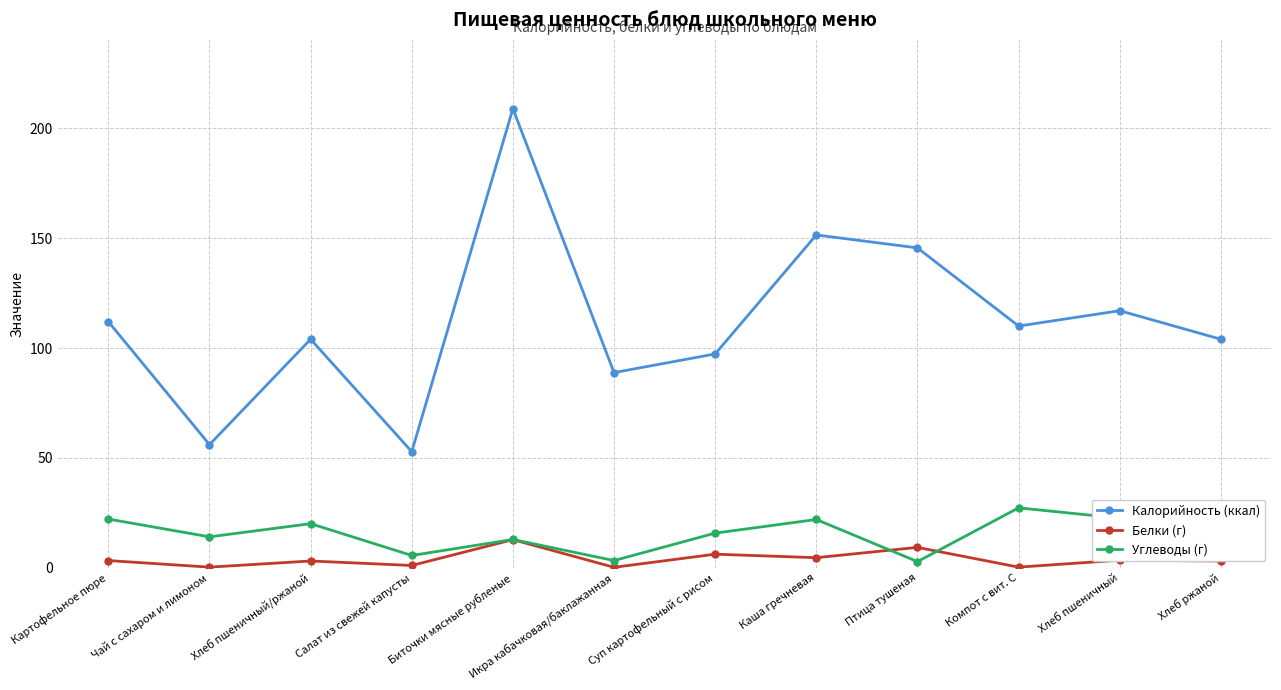

List the series in order of their peak value, highest first.

Калорийность (ккал), Углеводы (г), Белки (г)